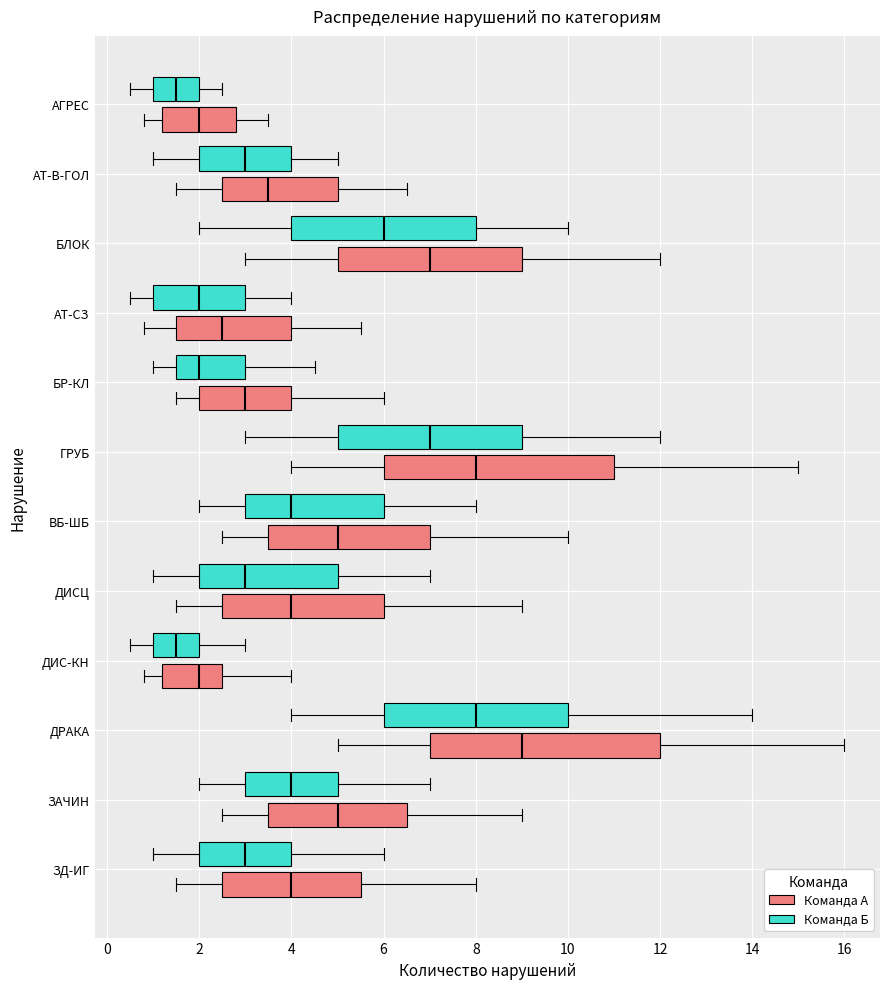

Reading bottom to top, transcribe this box plot: for each box, give where its median line is, the range the box spans, and where its two whiskers end, as read against the x-axis. The values are not printed on the chart, so give them approximately, as read against the axis.

ЗД-ИГ (Команда А): median 4.0, box 2.6 to 5.6, whiskers 1.6 to 8.0
ЗД-ИГ (Команда Б): median 3.0, box 2.0 to 4.0, whiskers 1.0 to 6.0
ЗАЧИН (Команда А): median 5.0, box 3.6 to 6.6, whiskers 2.6 to 9.0
ЗАЧИН (Команда Б): median 4.0, box 3.0 to 5.0, whiskers 2.0 to 7.0
ДРАКА (Команда А): median 9.0, box 7.0 to 12.0, whiskers 5.0 to 16.0
ДРАКА (Команда Б): median 8.0, box 6.0 to 10.0, whiskers 4.0 to 14.0
ДИС-КН (Команда А): median 2.0, box 1.2 to 2.6, whiskers 0.8 to 4.0
ДИС-КН (Команда Б): median 1.6, box 1.0 to 2.0, whiskers 0.6 to 3.0
ДИСЦ (Команда А): median 4.0, box 2.6 to 6.0, whiskers 1.6 to 9.0
ДИСЦ (Команда Б): median 3.0, box 2.0 to 5.0, whiskers 1.0 to 7.0
ВБ-ШБ (Команда А): median 5.0, box 3.6 to 7.0, whiskers 2.6 to 10.0
ВБ-ШБ (Команда Б): median 4.0, box 3.0 to 6.0, whiskers 2.0 to 8.0
ГРУБ (Команда А): median 8.0, box 6.0 to 11.0, whiskers 4.0 to 15.0
ГРУБ (Команда Б): median 7.0, box 5.0 to 9.0, whiskers 3.0 to 12.0
БР-КЛ (Команда А): median 3.0, box 2.0 to 4.0, whiskers 1.6 to 6.0
БР-КЛ (Команда Б): median 2.0, box 1.6 to 3.0, whiskers 1.0 to 4.6
АТ-СЗ (Команда А): median 2.6, box 1.6 to 4.0, whiskers 0.8 to 5.6
АТ-СЗ (Команда Б): median 2.0, box 1.0 to 3.0, whiskers 0.6 to 4.0
БЛОК (Команда А): median 7.0, box 5.0 to 9.0, whiskers 3.0 to 12.0
БЛОК (Команда Б): median 6.0, box 4.0 to 8.0, whiskers 2.0 to 10.0
АТ-В-ГОЛ (Команда А): median 3.6, box 2.6 to 5.0, whiskers 1.6 to 6.6
АТ-В-ГОЛ (Команда Б): median 3.0, box 2.0 to 4.0, whiskers 1.0 to 5.0
АГРЕС (Команда А): median 2.0, box 1.2 to 2.8, whiskers 0.8 to 3.6
АГРЕС (Команда Б): median 1.6, box 1.0 to 2.0, whiskers 0.6 to 2.6